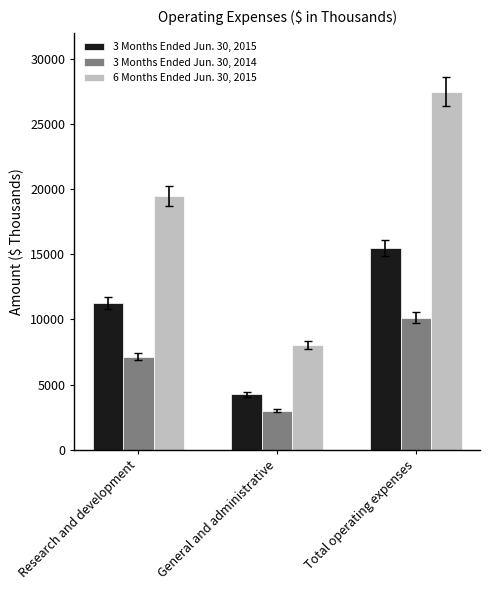

What position from the left is Total operating expenses?

3